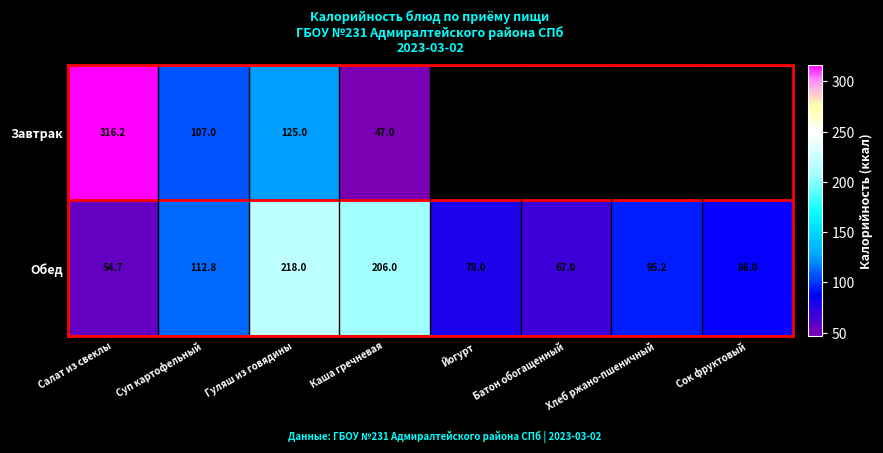

What is the sum of the Обед values at Салат из свеклы and Суп картофельный?

167.5